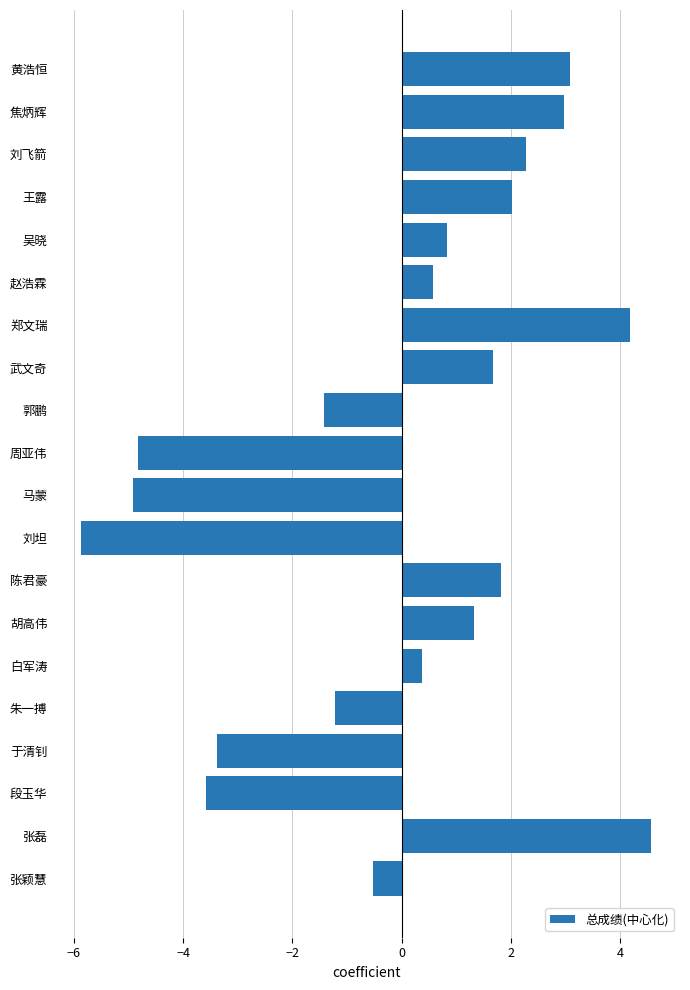

How many series are shown in this chart?

1